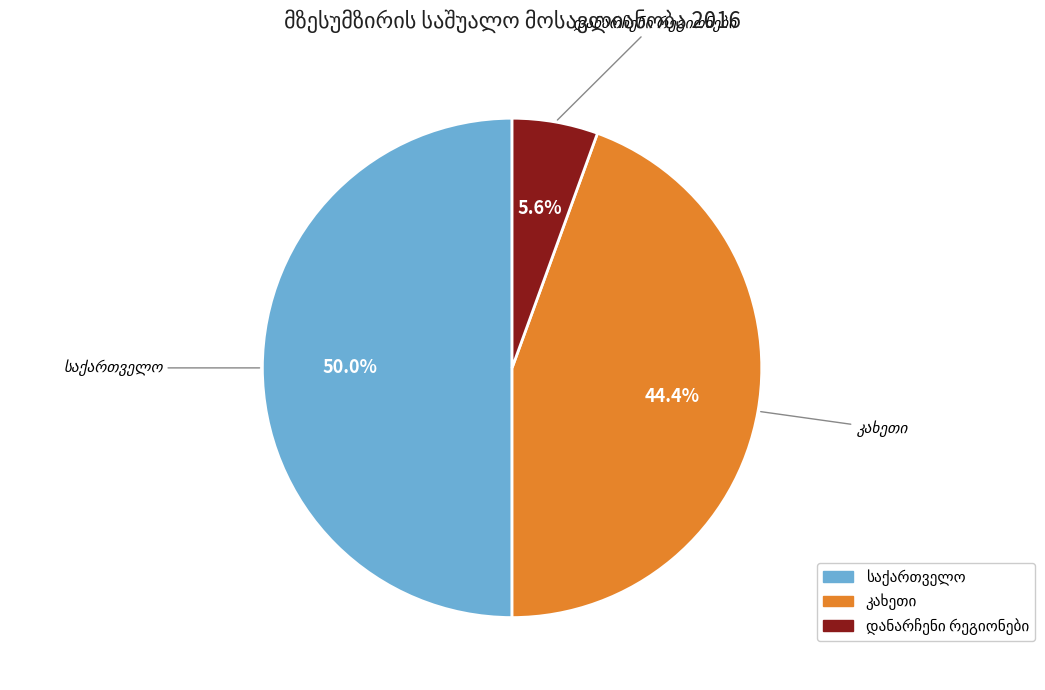

Rank the categories by value from highest to lowest.

საქართველო, კახეთი, დანარჩენი რეგიონები